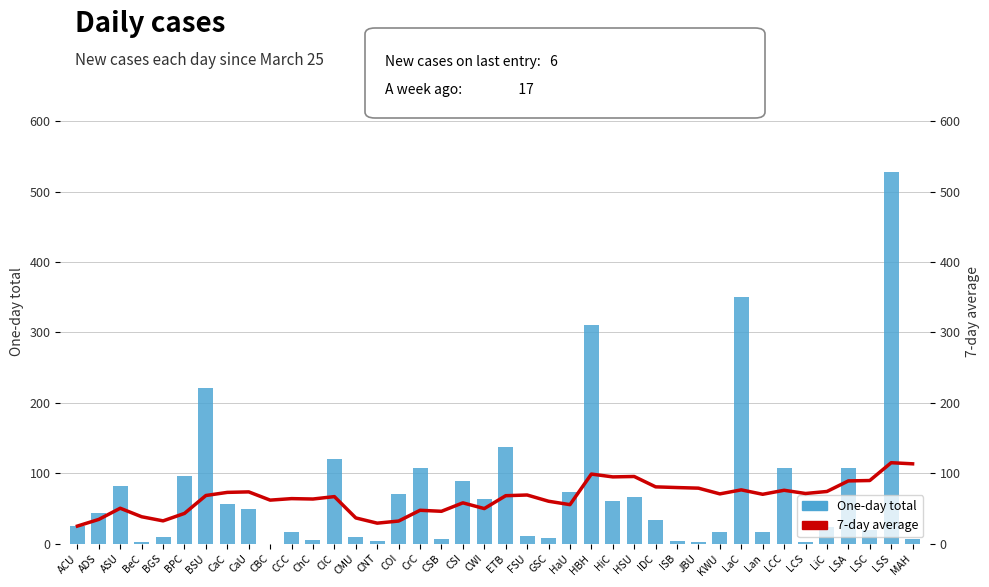

What is the spread (max minus min) of values at ChC?

58.4